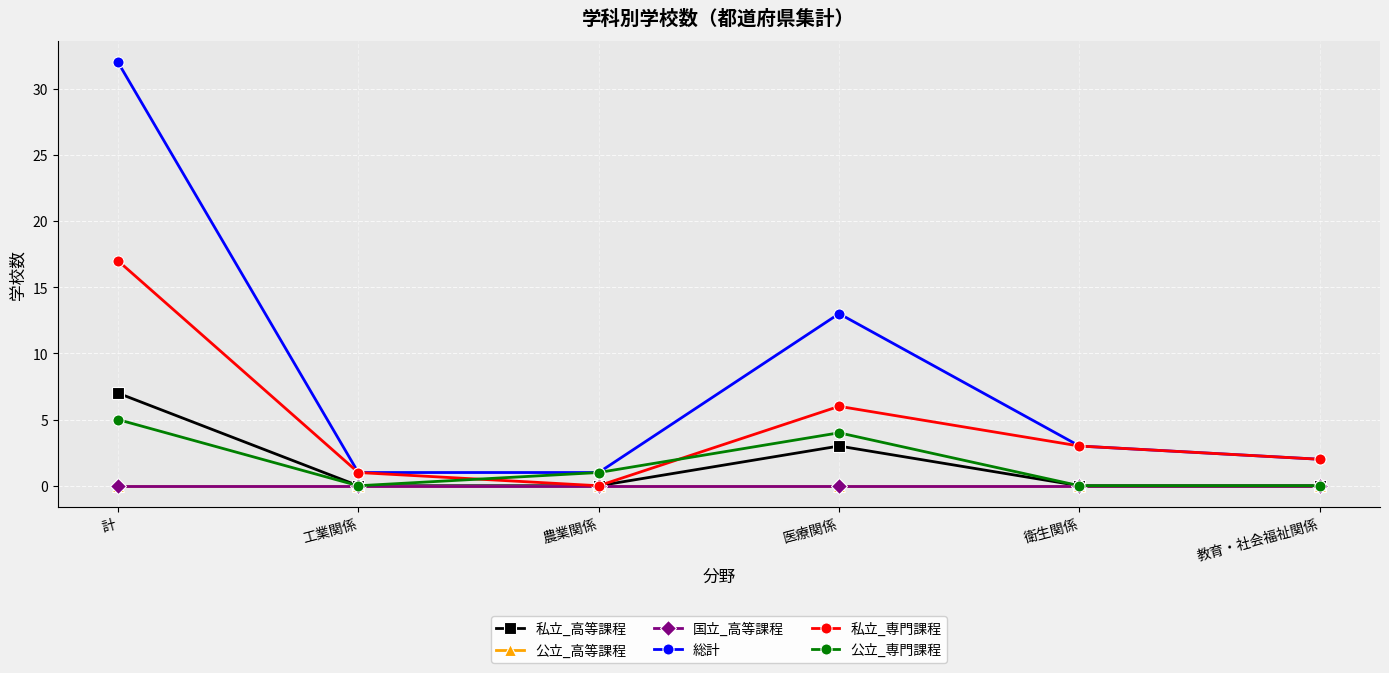

What is the minimum value for 総計?

1